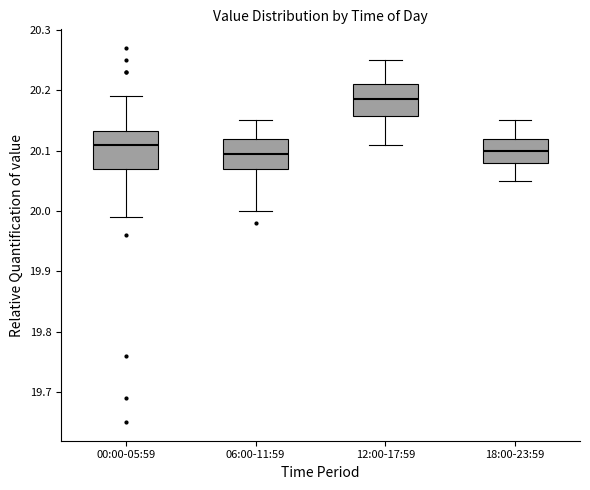

Which box's median line is the highest?

12:00-17:59